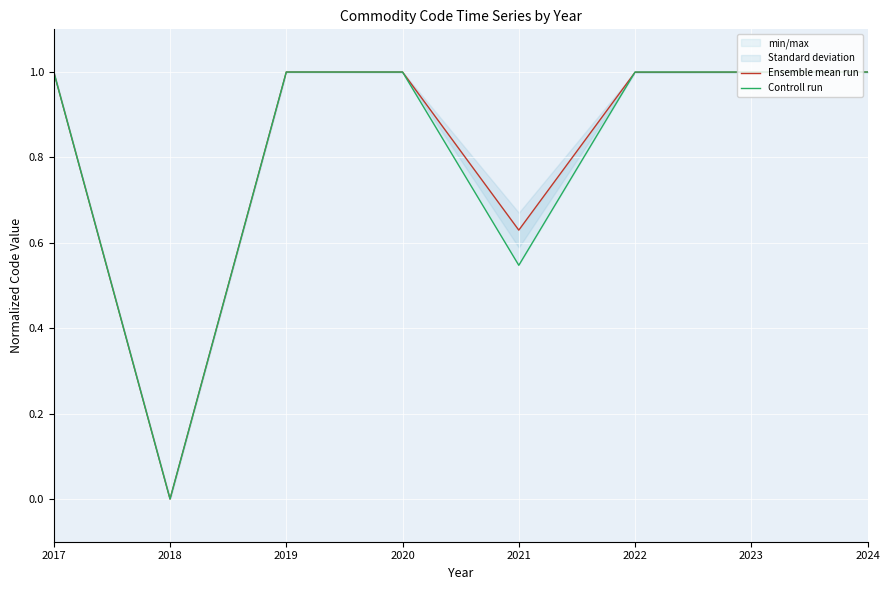

What is the value of the Ensemble mean run point at the 4th from the left?

1.0